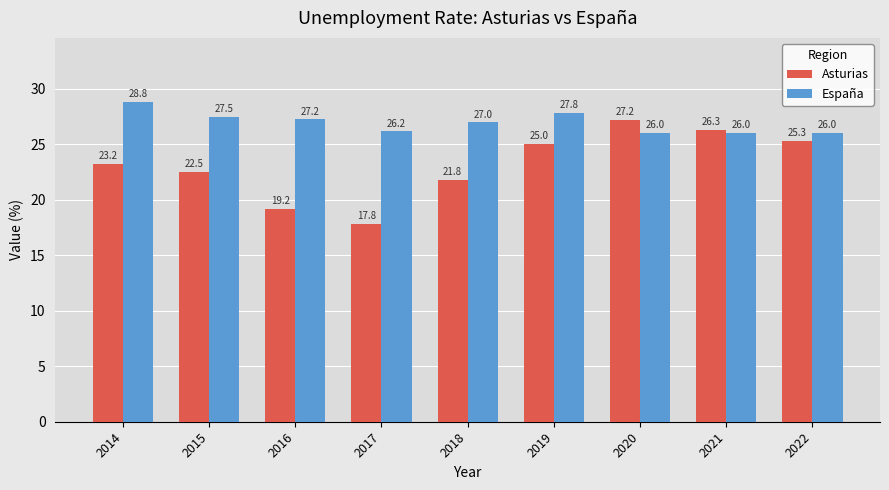

List the labels in order of Asturias value, smallest first.

2017, 2016, 2018, 2015, 2014, 2019, 2022, 2021, 2020